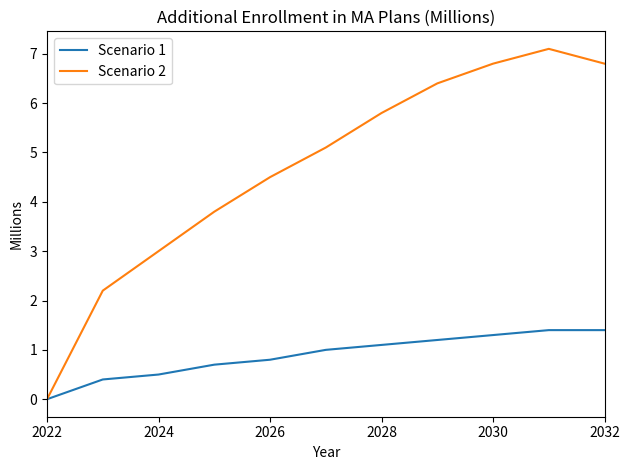

How many values in the Scenario 2 series exceed 5?

6